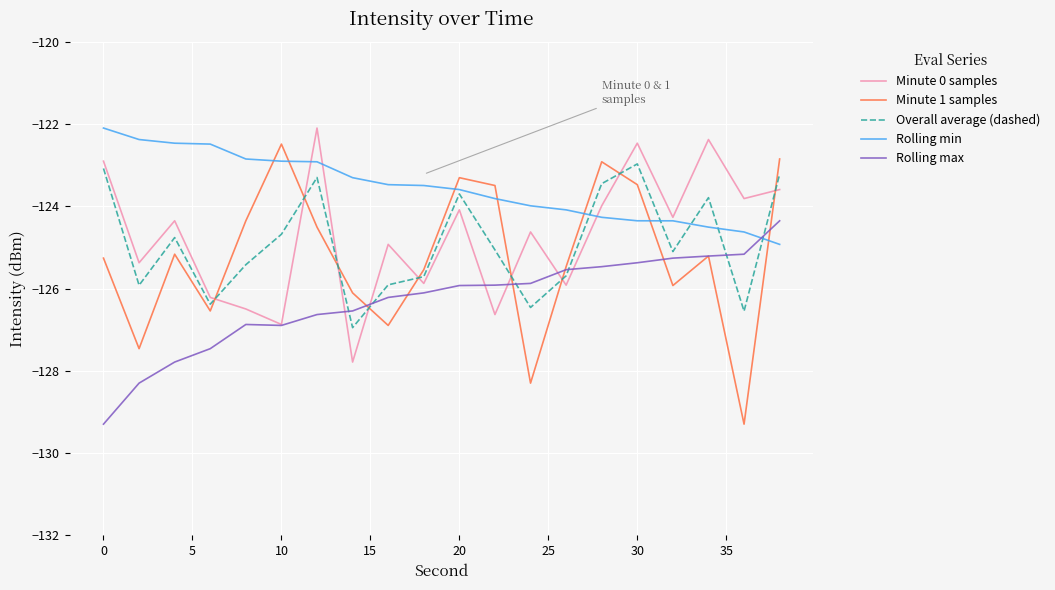

Which series has the largest total across all categories?

Rolling min